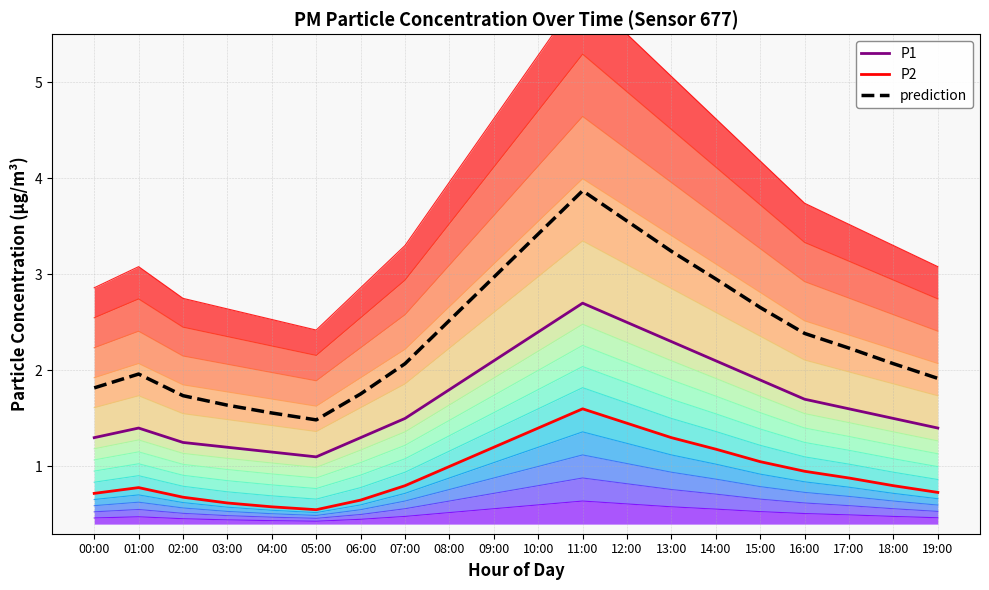

True or false: P2 and P1 intersect in this chart.

False